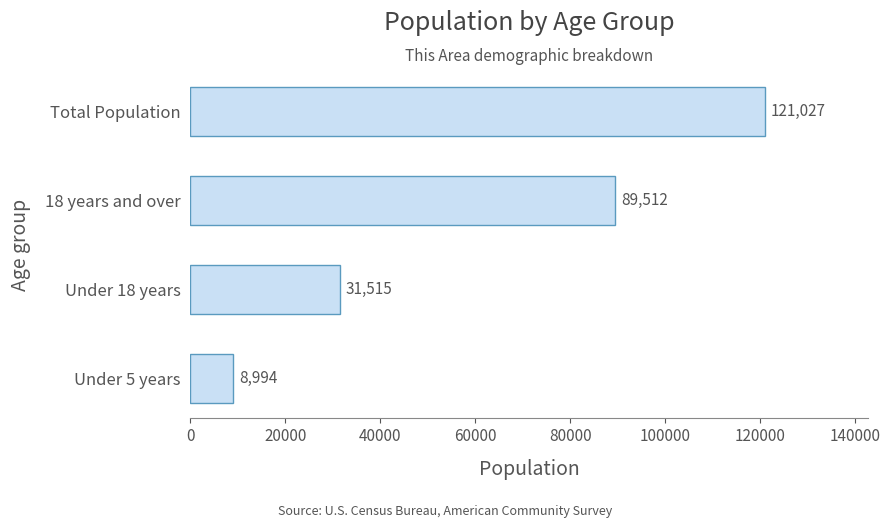

What is the ratio of the value at 18 years and over to the value at Under 5 years?

10.0